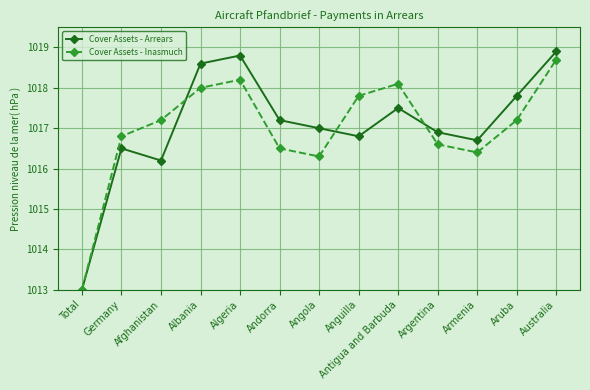

How many series are shown in this chart?

2